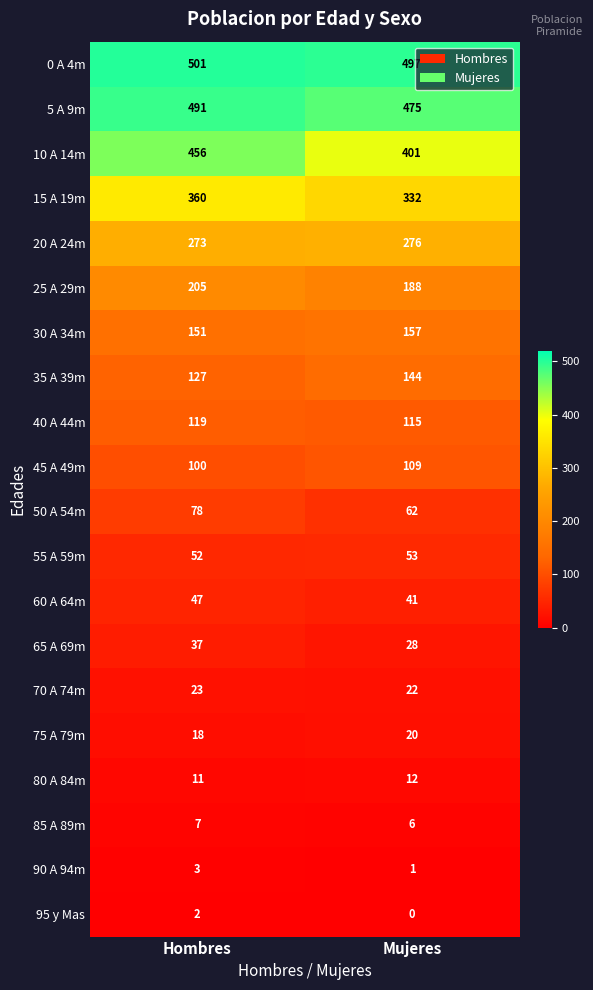

Which series has the widest spread of values?

10 A 14m